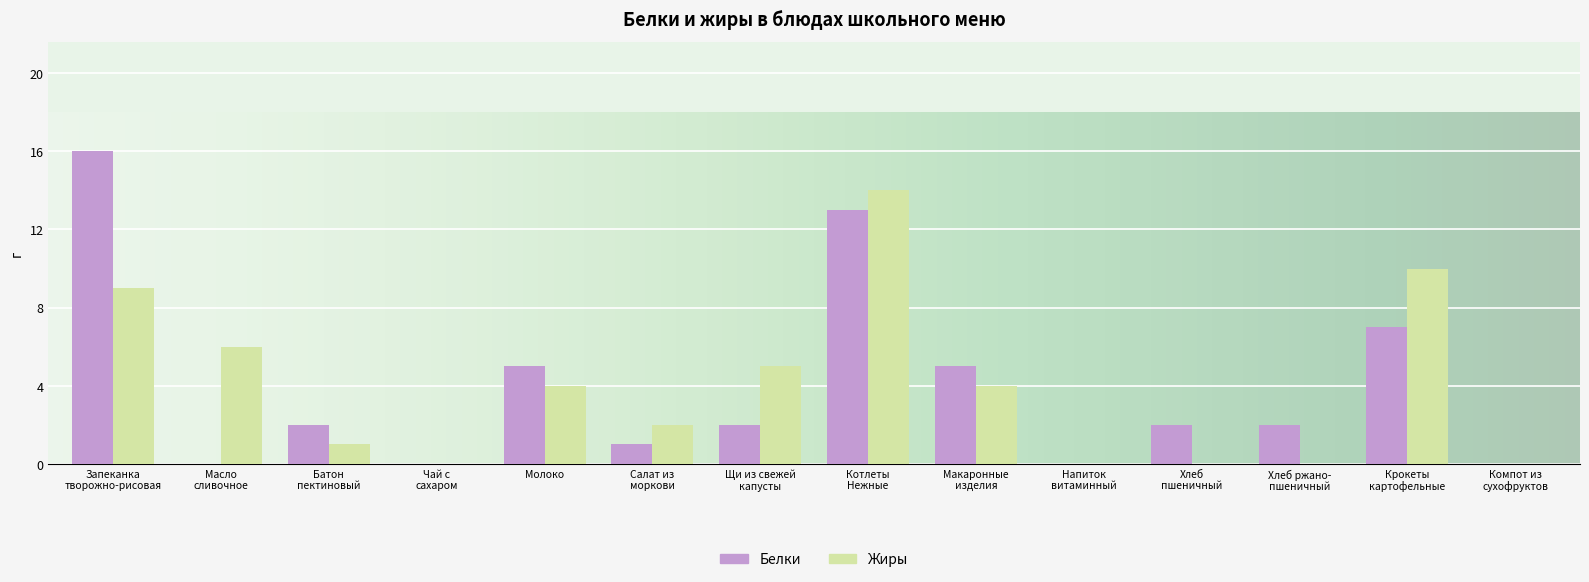

What is the maximum value shown in the chart?

16